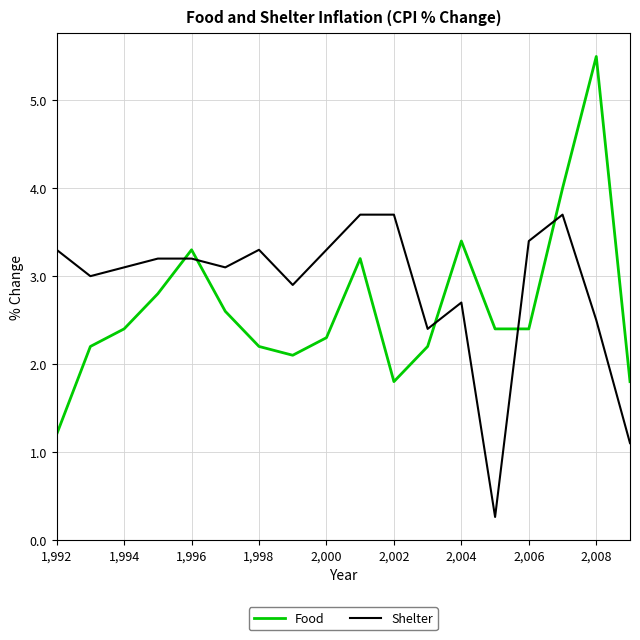

What is the difference between the maximum and minimum values in the Shelter series?

3.4